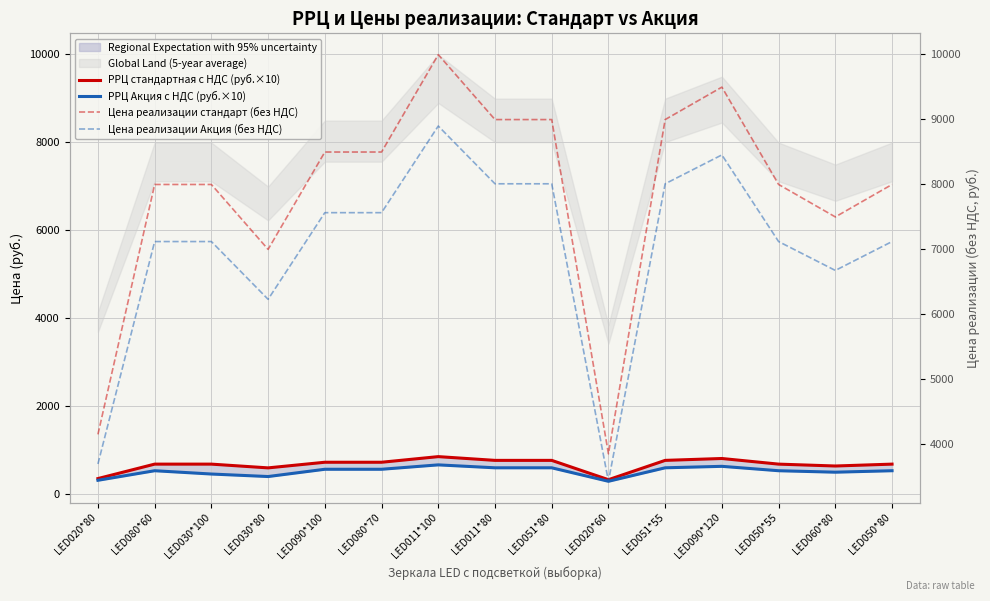

At which label does Цена реализации стандарт (без НДС) first exceed 7995?

LED090*100